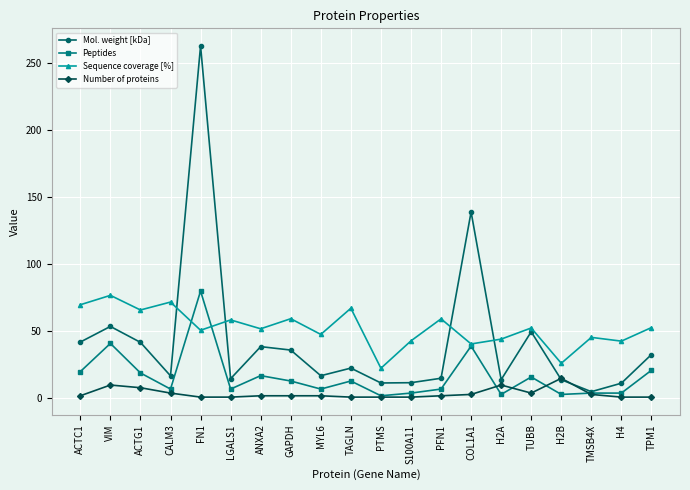

Which category has the highest value across all series?

FN1